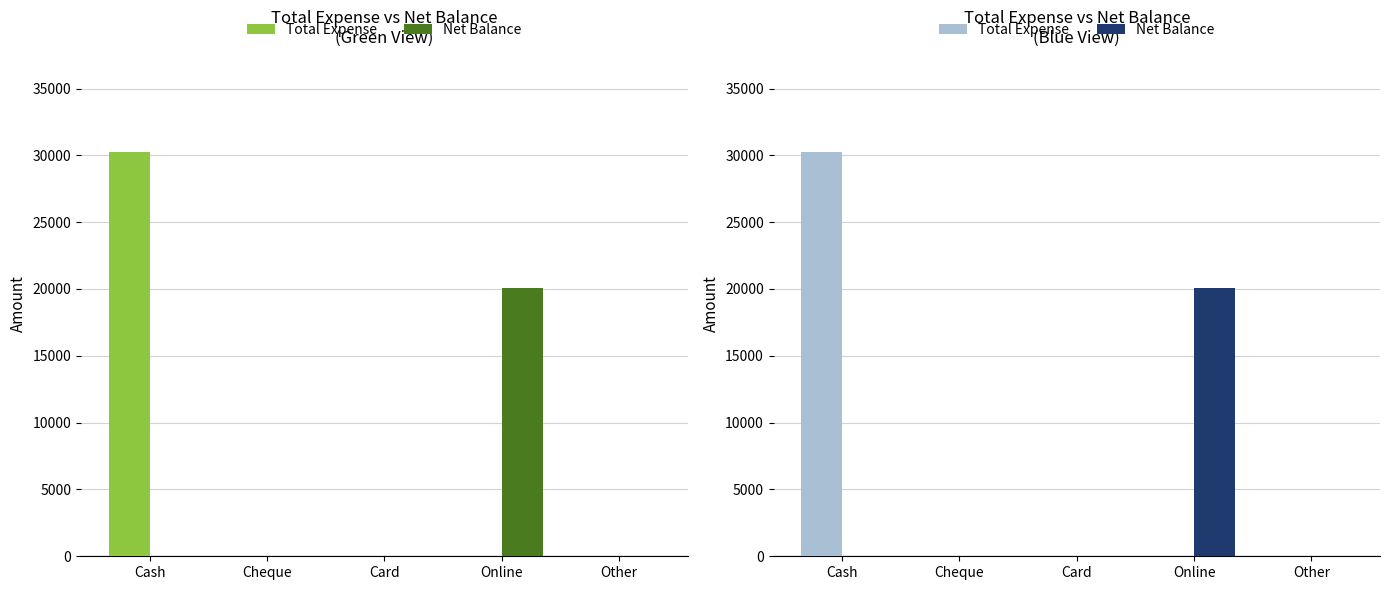

Which series has the largest total across all categories?

Total Expense